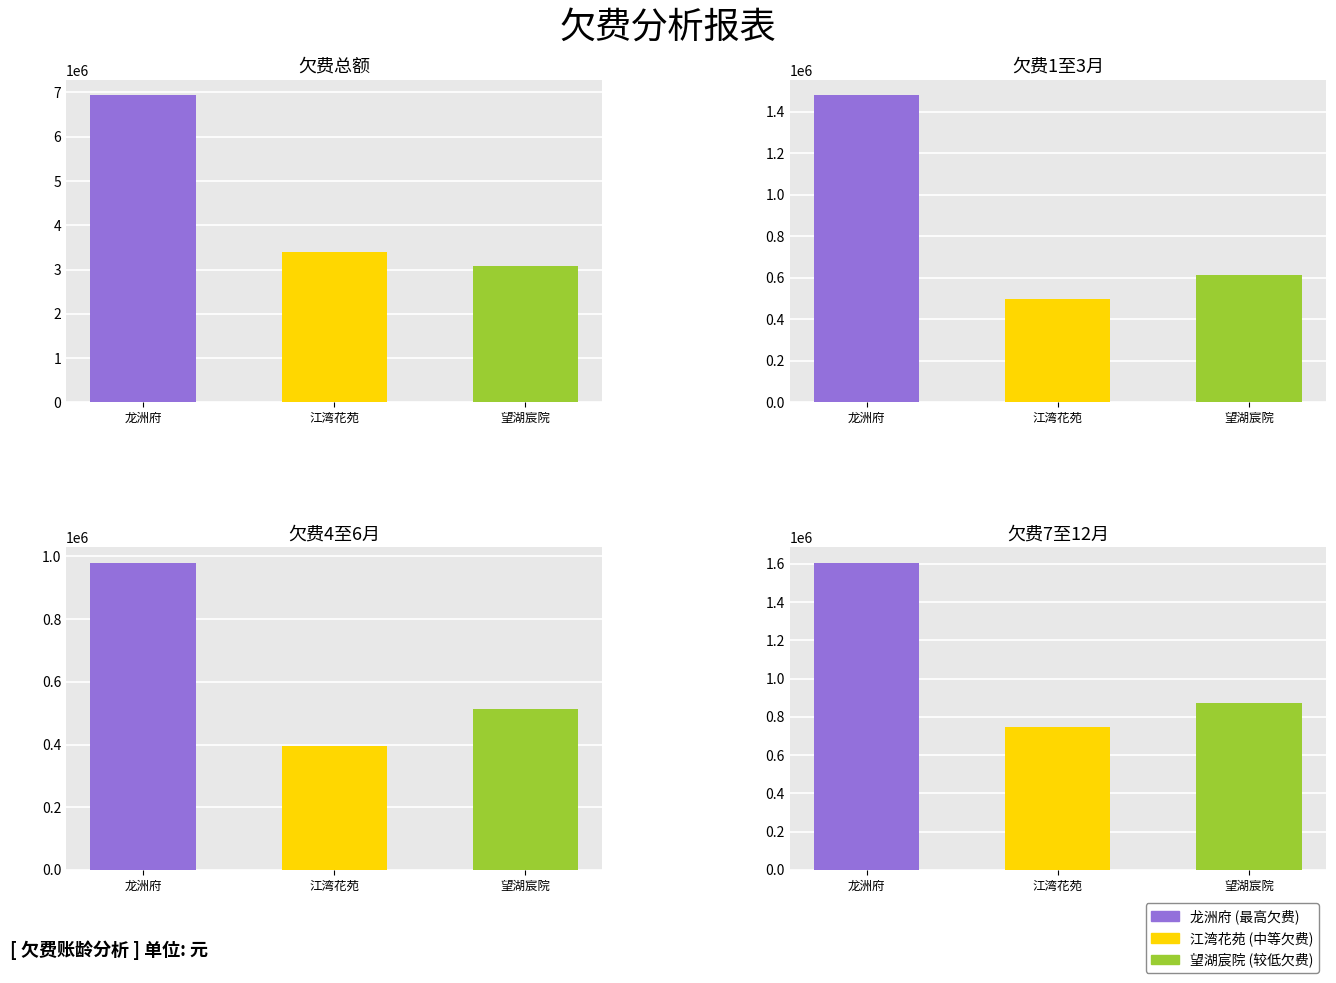

What is the maximum value for 欠费4至6月?

979683.3